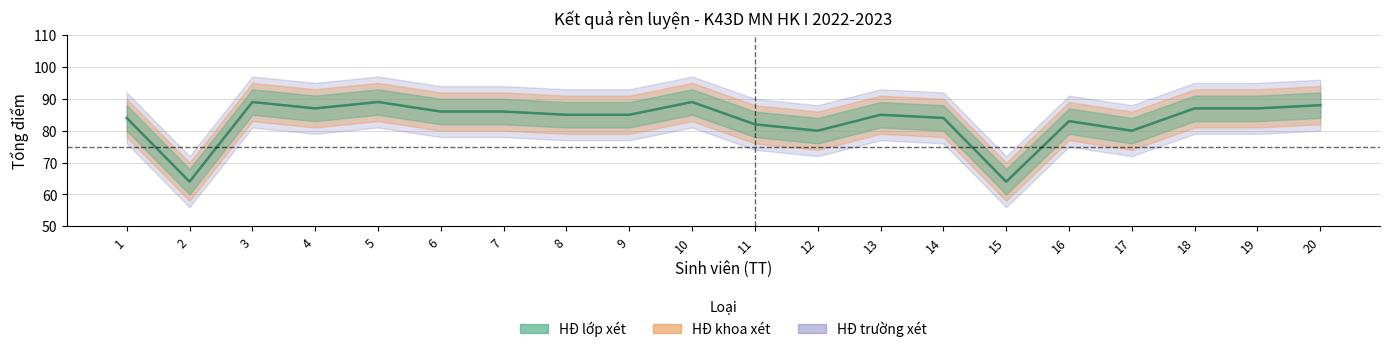

How many distinct data groups are displayed?

3